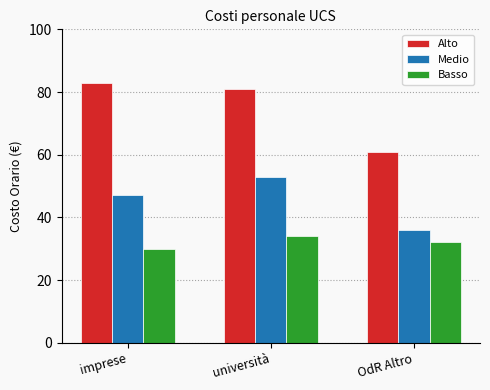

What is the average value of the Basso series?

32